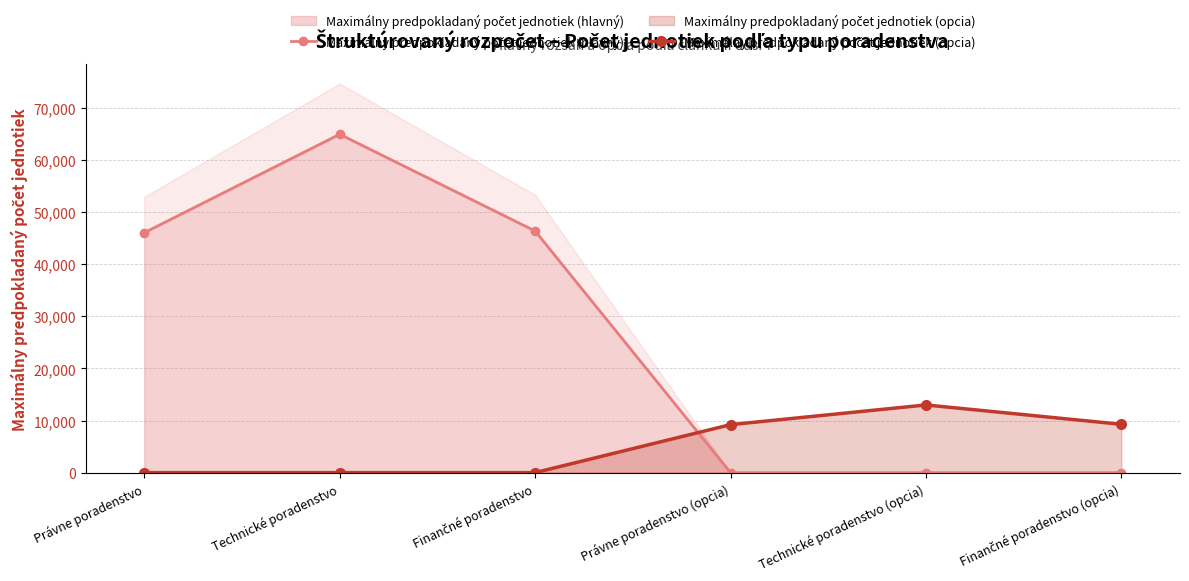

How many distinct data groups are displayed?

2